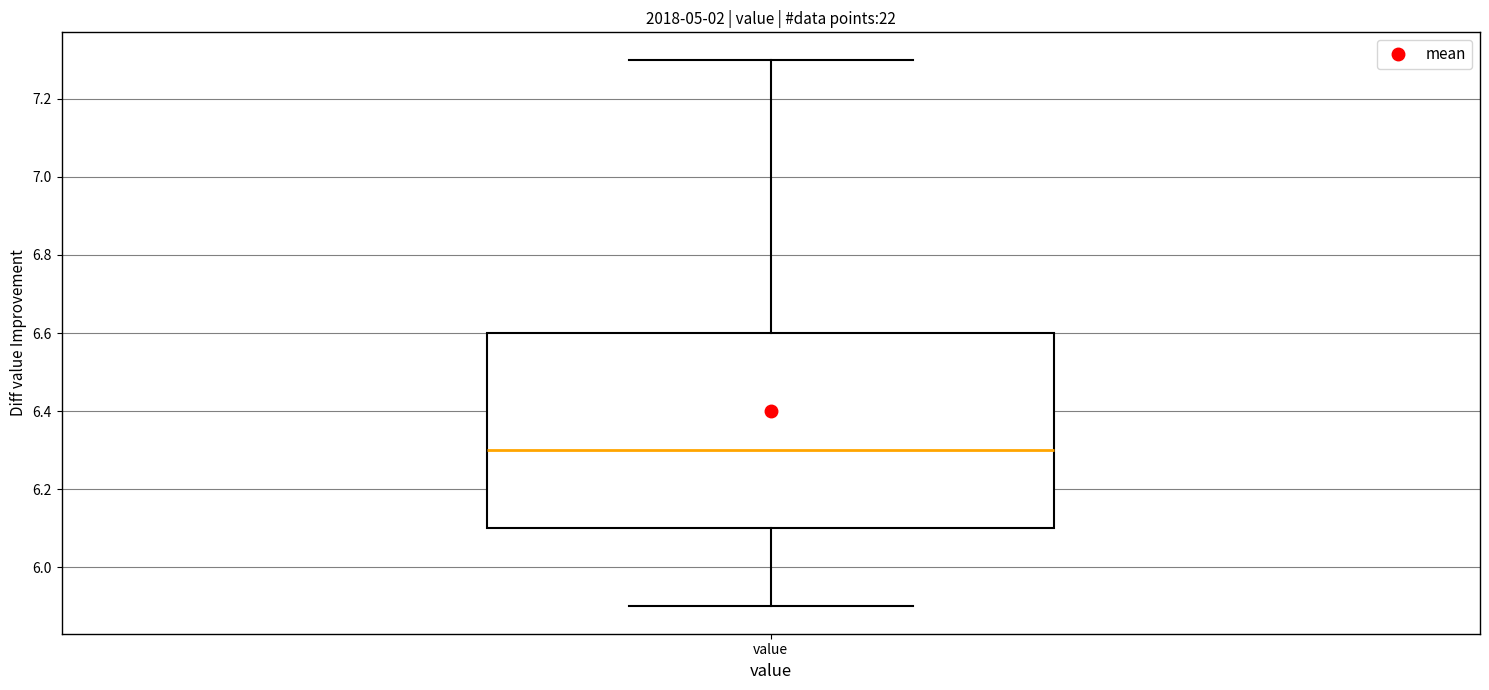

Transcribe this box plot: give where the median line is, the range the box spans, and where the two whiskers end, as read against the y-axis. The values are not printed on the chart, so give them approximately, as read against the axis.

median 6.3, box 6.1 to 6.6, whiskers 5.9 to 7.3